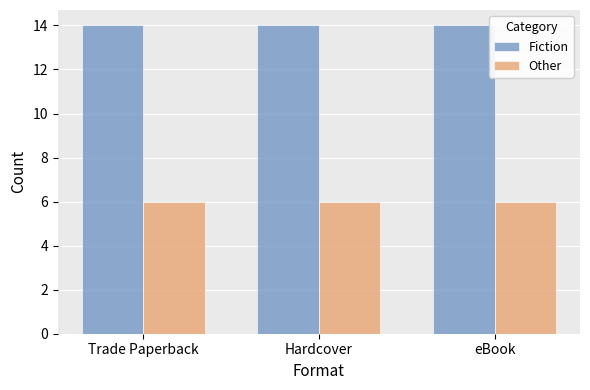

What value does the Fiction series have at eBook?

14